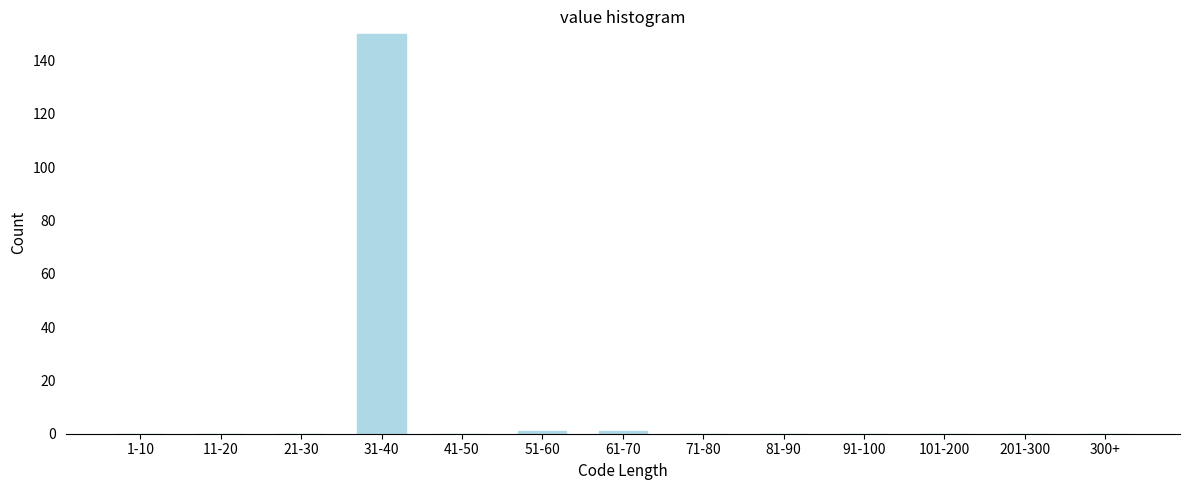

Reading right to left, list all the values displayed in this chart.

300+=0	201-300=0	101-200=0	91-100=0	81-90=0	71-80=0	61-70=1	51-60=1	41-50=0	31-40=150	21-30=0	11-20=0	1-10=0